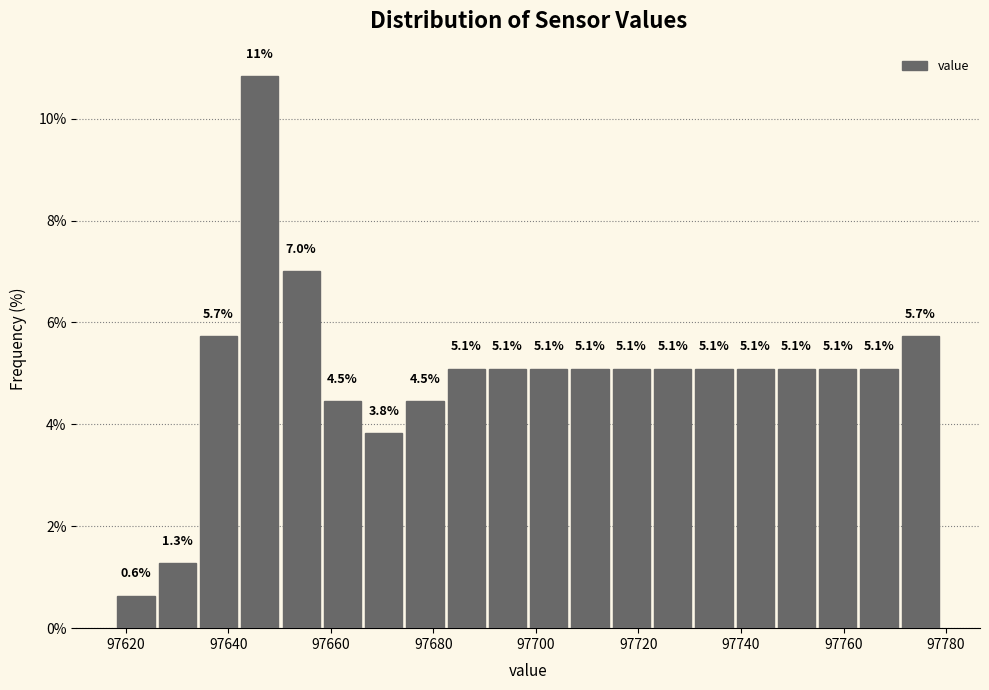

Over which range of the x-axis is the bar tallest?

97642 to 97650